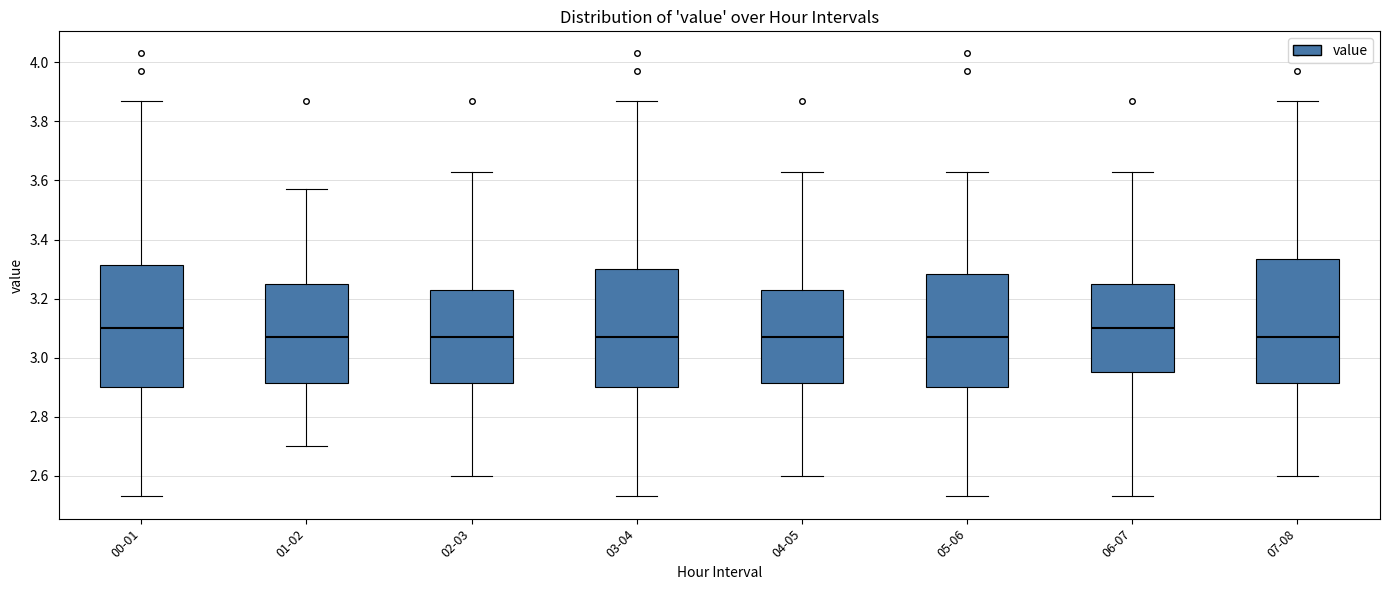

Reading left to right, read every box against the y-axis: the position of its median line, the range the box covers, and the ends of its whiskers. The values are not printed on the chart, so give them approximately, as read against the axis.

00-01: median 3.10, box 2.90 to 3.32, whiskers 2.54 to 3.88
01-02: median 3.08, box 2.92 to 3.26, whiskers 2.70 to 3.58
02-03: median 3.08, box 2.92 to 3.24, whiskers 2.60 to 3.64
03-04: median 3.08, box 2.90 to 3.30, whiskers 2.54 to 3.88
04-05: median 3.08, box 2.92 to 3.24, whiskers 2.60 to 3.64
05-06: median 3.08, box 2.90 to 3.28, whiskers 2.54 to 3.64
06-07: median 3.10, box 2.96 to 3.26, whiskers 2.54 to 3.64
07-08: median 3.08, box 2.92 to 3.34, whiskers 2.60 to 3.88